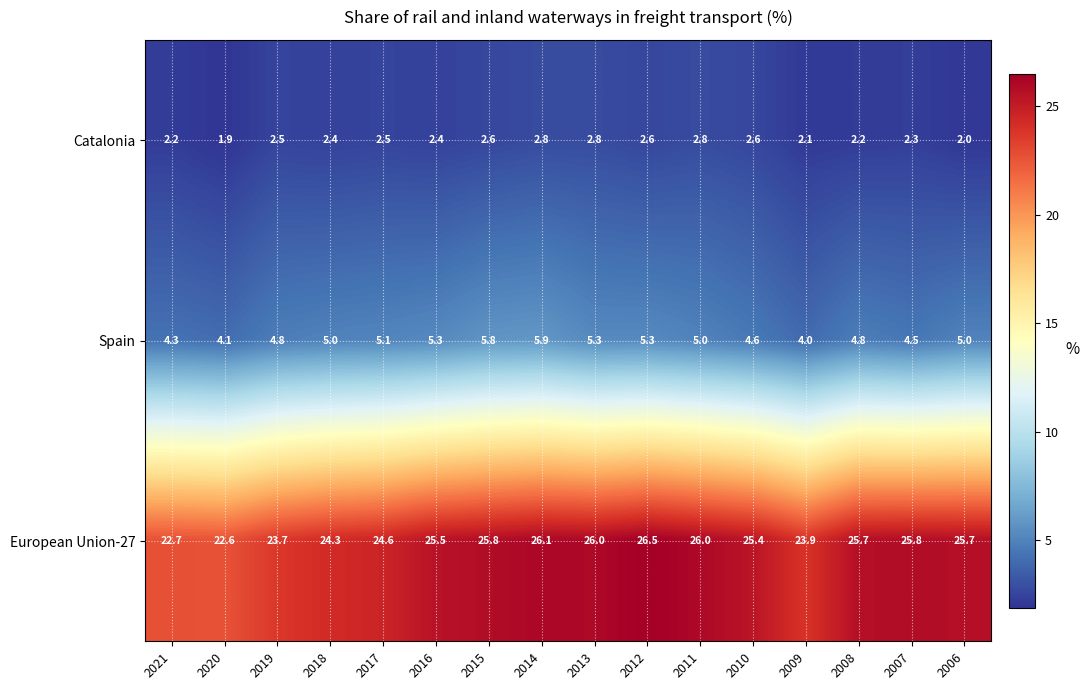

At 2010, list the series in order from largest to smallest.

European Union-27, Spain, Catalonia